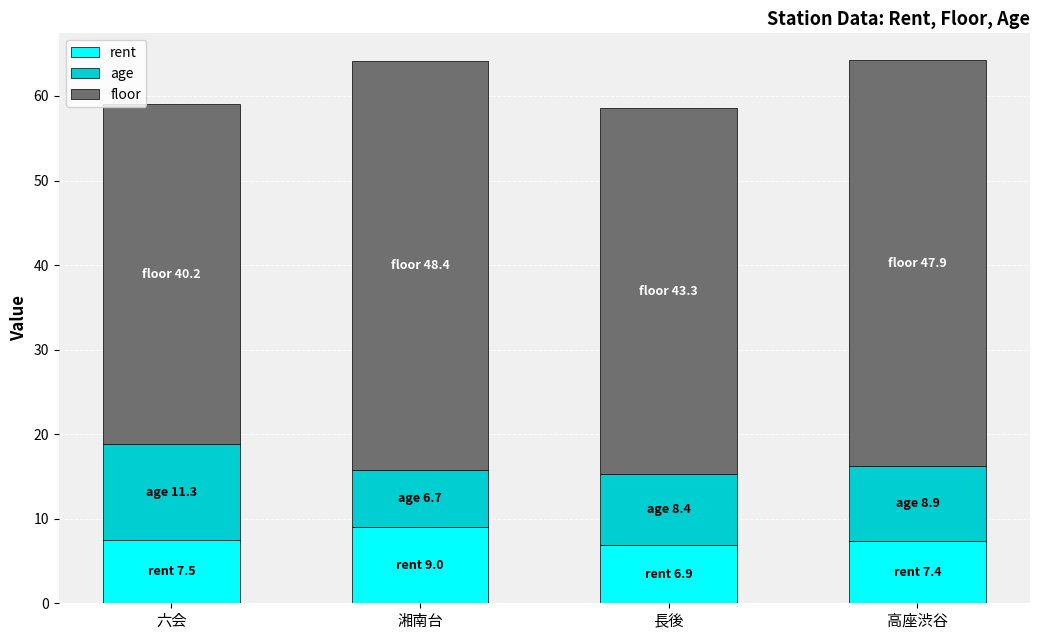

What is the difference between the rent values at 長後 and 湘南台?

2.1